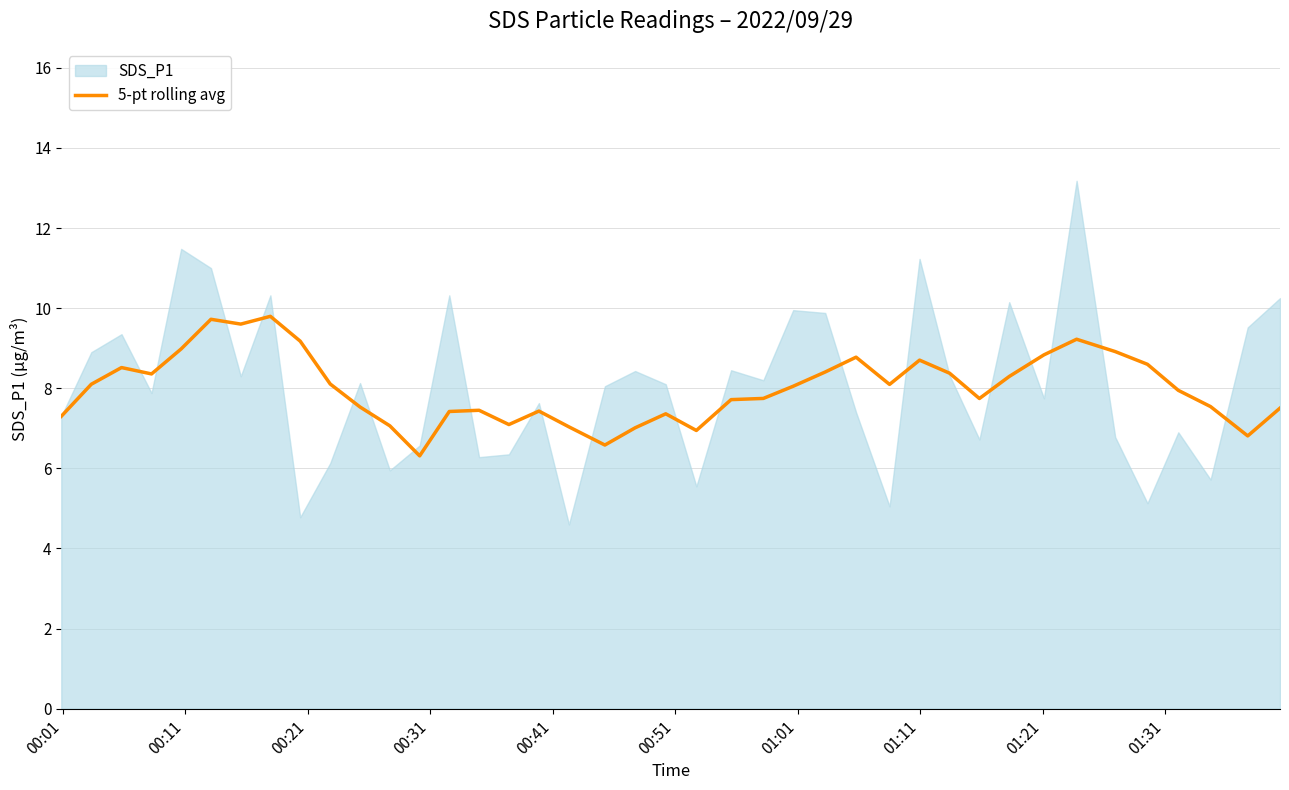

What is the lowest value of the 5-pt rolling avg series?

6.3